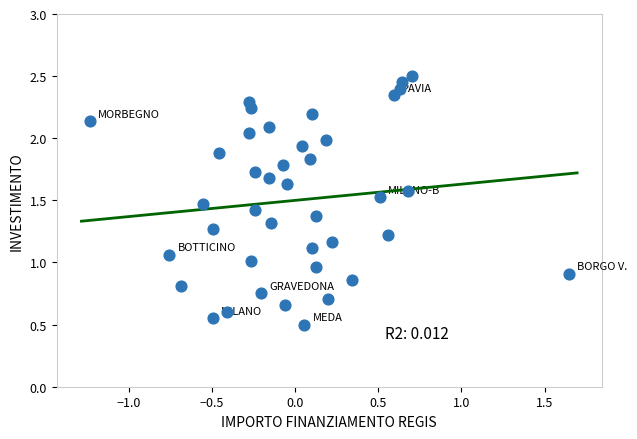

What is the range of X values (max minus min)?

2.9